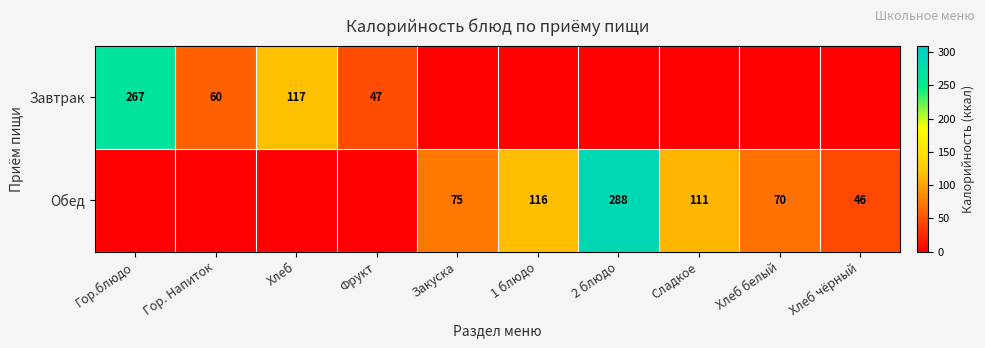

Is it true that Завтрак equals 47 at Фрукт?

True